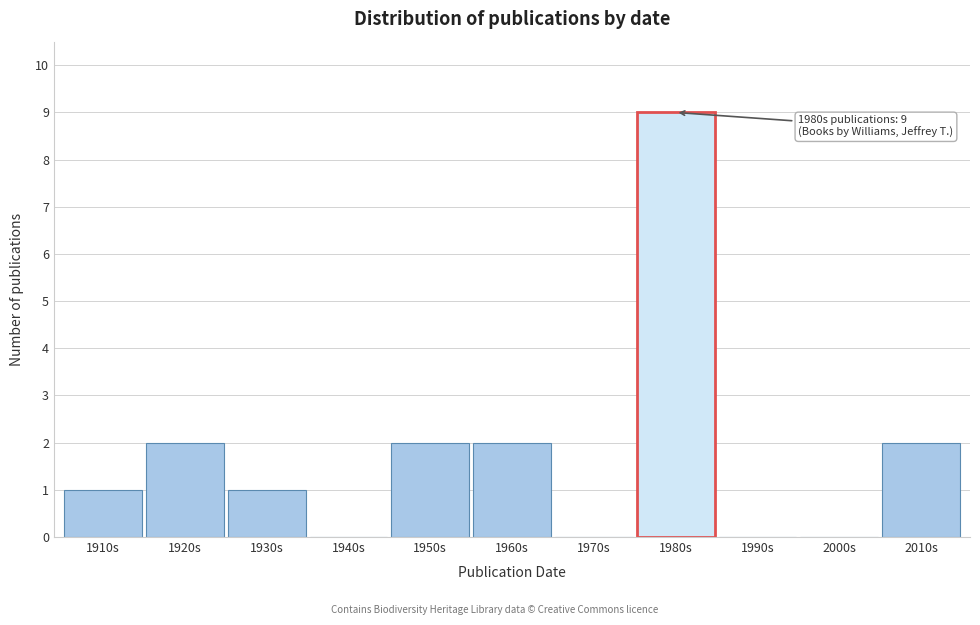

Reading right to left, list all the values displayed in this chart.

2010s=2	2000s=0	1990s=0	1980s=9	1970s=0	1960s=2	1950s=2	1940s=0	1930s=1	1920s=2	1910s=1